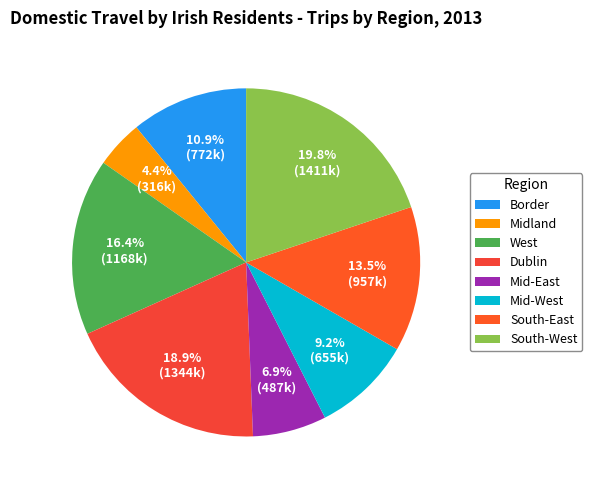

Is the sum of Midland and Dublin greater than half?

No